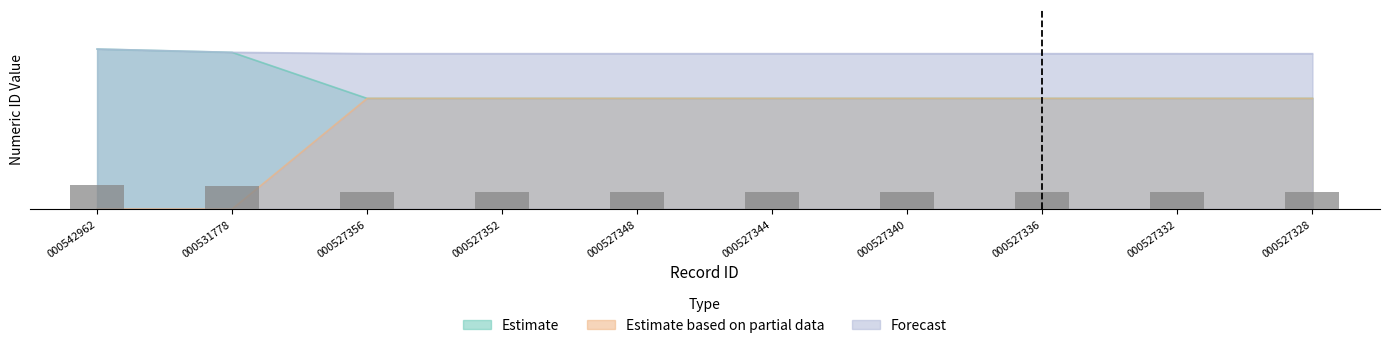

Which label corresponds to the smallest value in the chart?

000542962